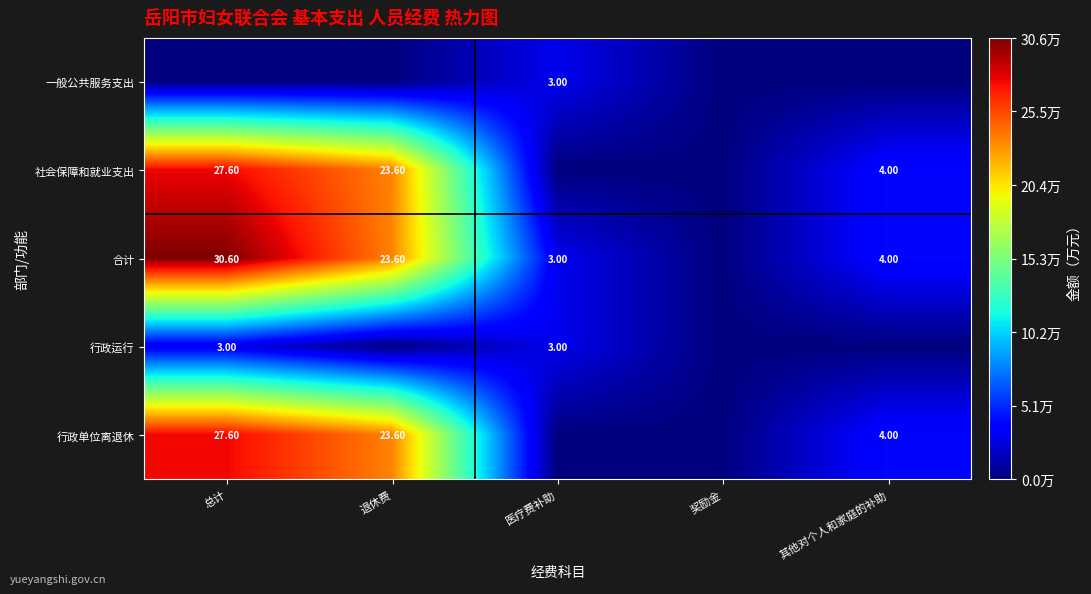

What is the difference between the 行政单位离退休 values at 退休费 and 其他对个人和家庭的补助?

19.6